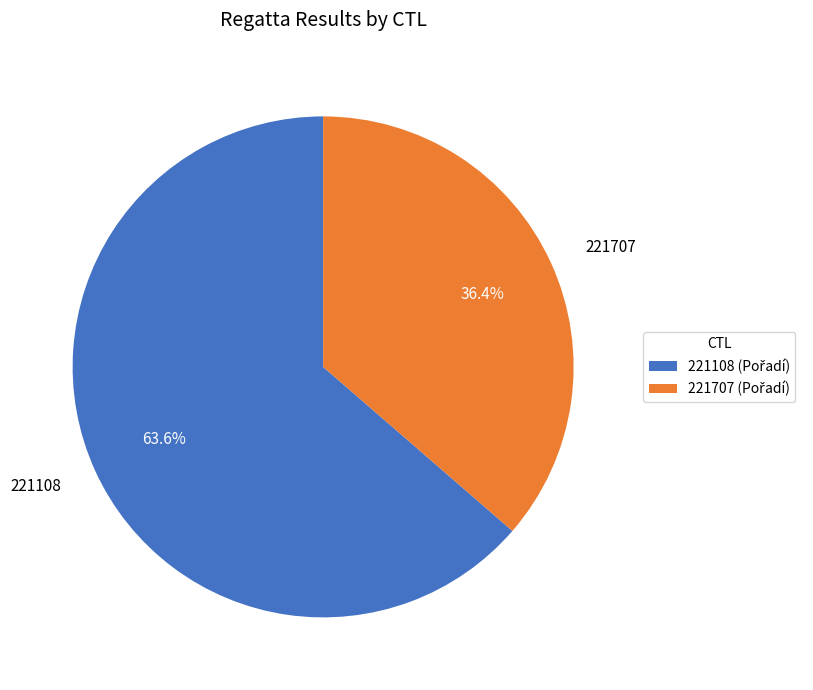

To the nearest percent, what percentage of the pie is 221707?

36%